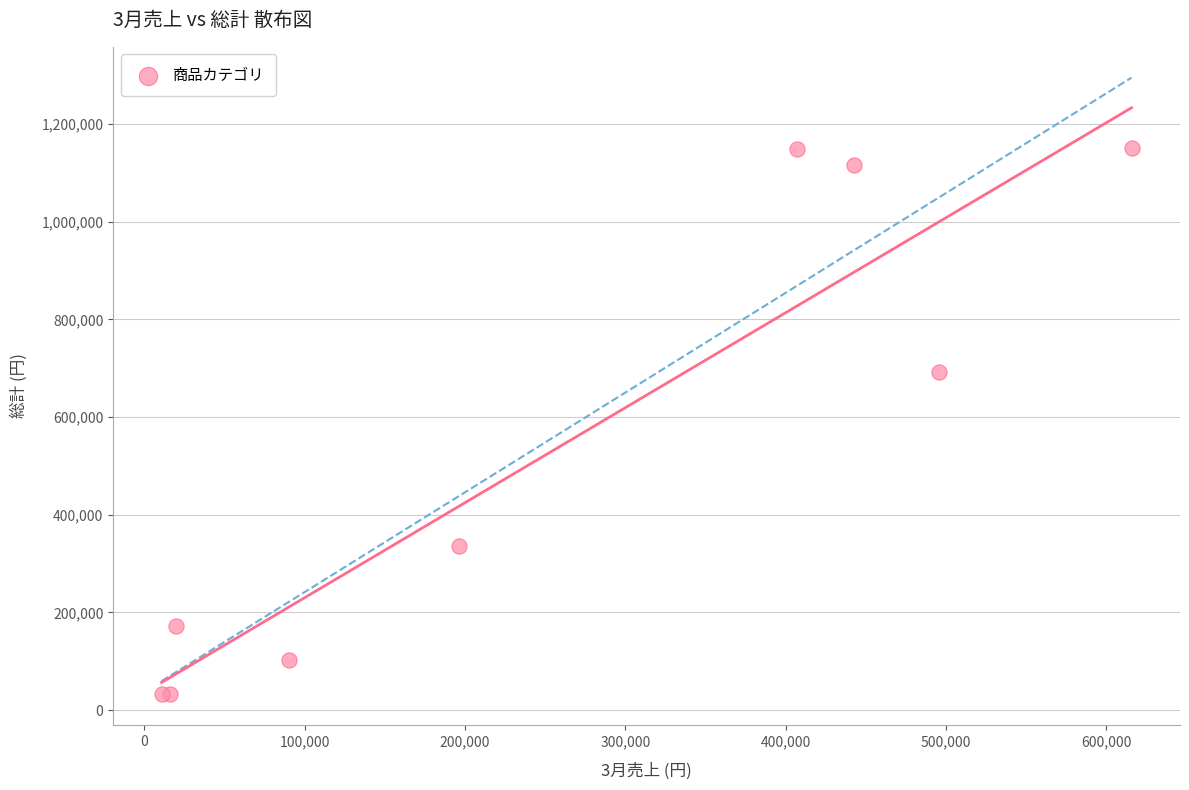

What Y value in the scatter plot is closest to 591100?

693000